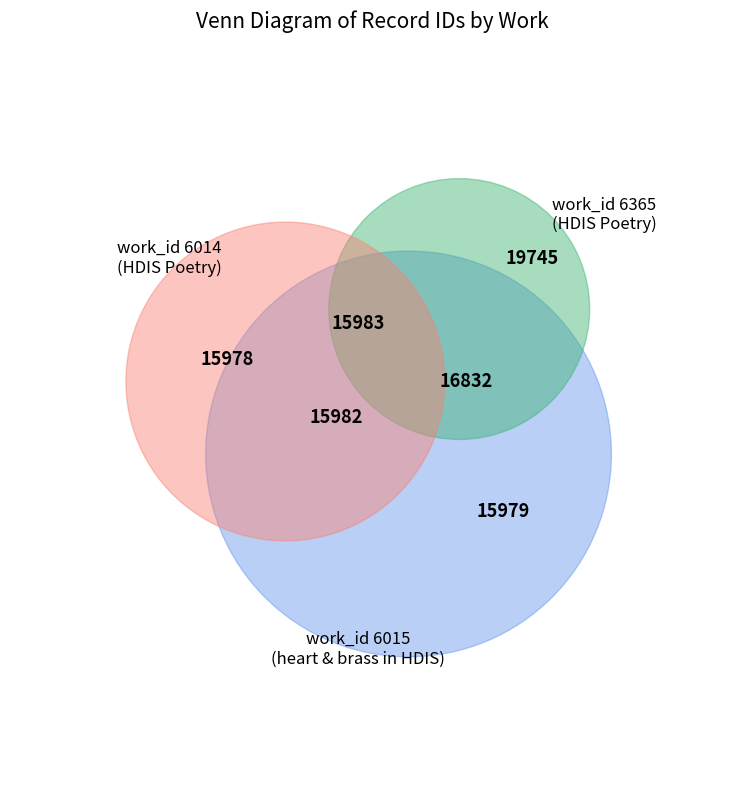

Does 15979 account for over 50% of the chart?

No